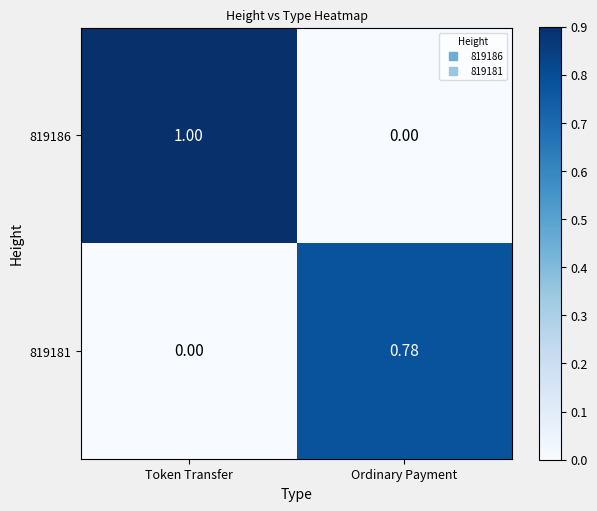

At which label is 819181 closest to 0?

Token Transfer